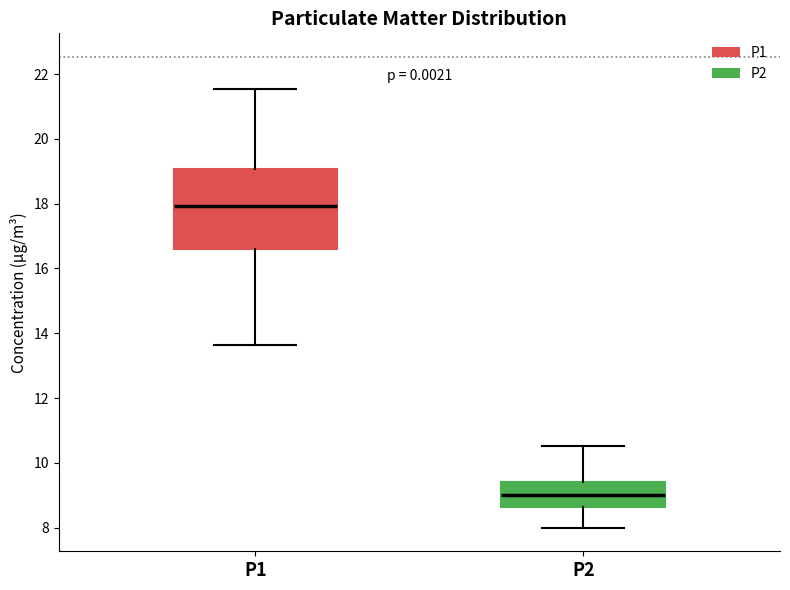

Comparing the boxes themselves (not the whiskers), which one is the tallest?

P1